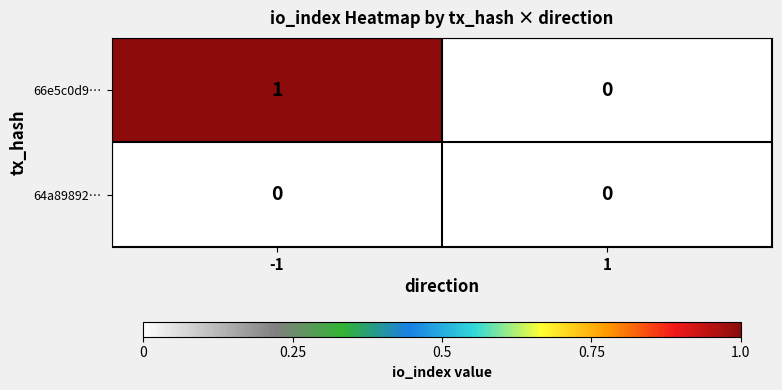

Between -1 and 1, which series saw the biggest shift?

66e5c0d9…